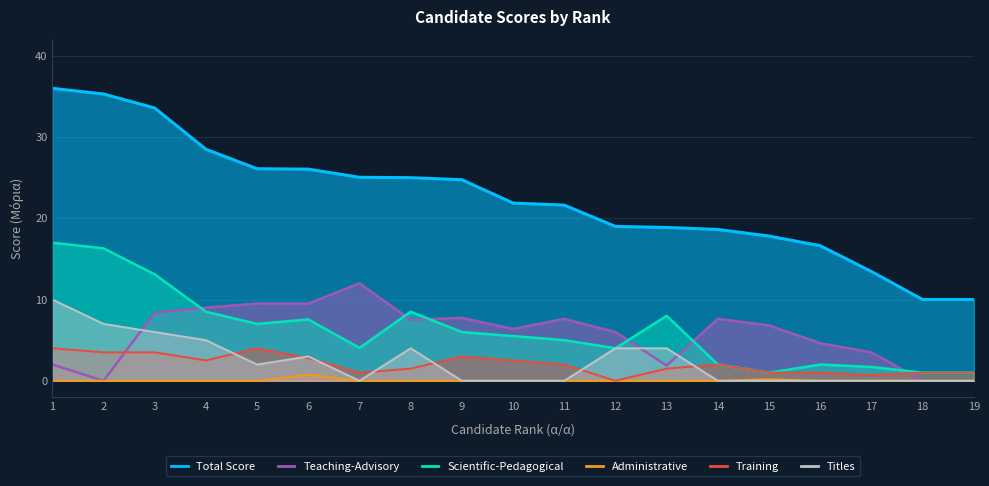

How many intersections are there between Titles and Teaching-Advisory?

3